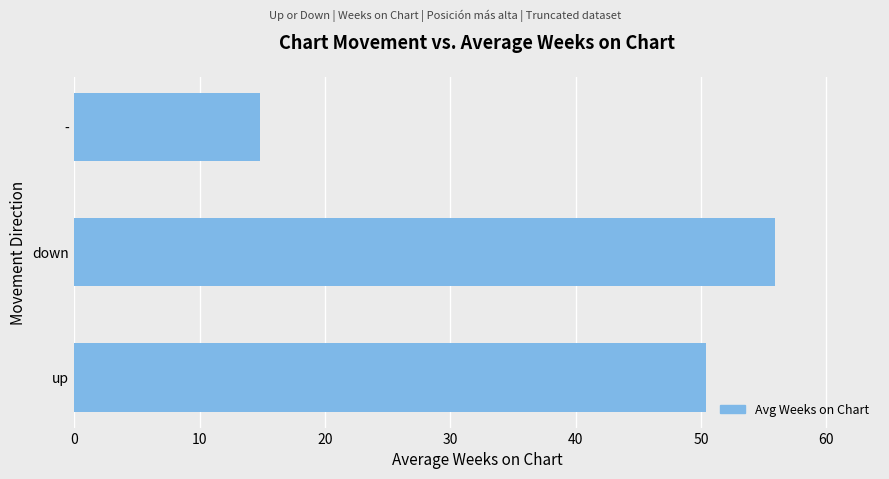

How many data points are above 50?

2